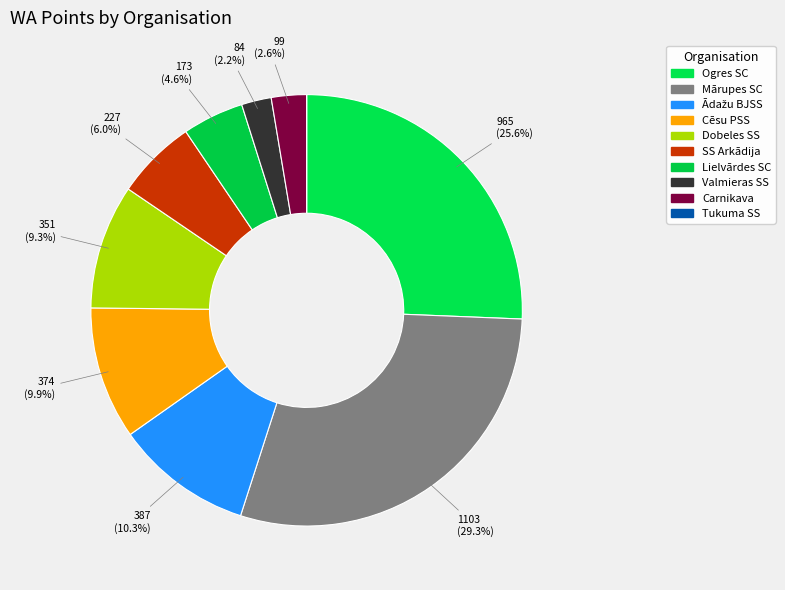

Is there any slice that represents more than half of the pie?

No